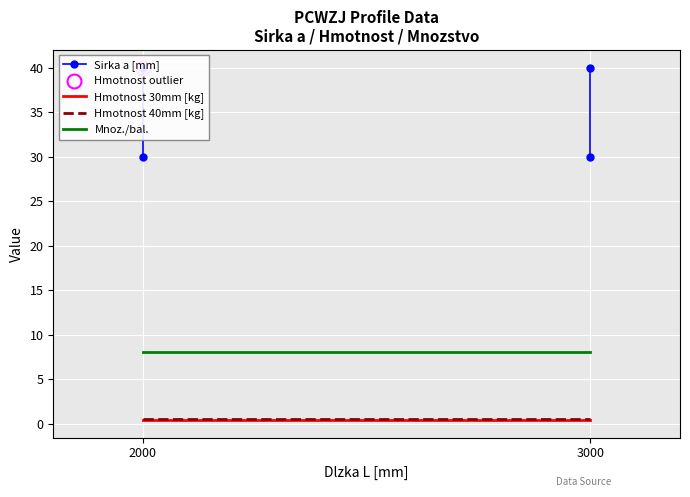

What is the lowest value of the Mnoz./bal. series?

8.0